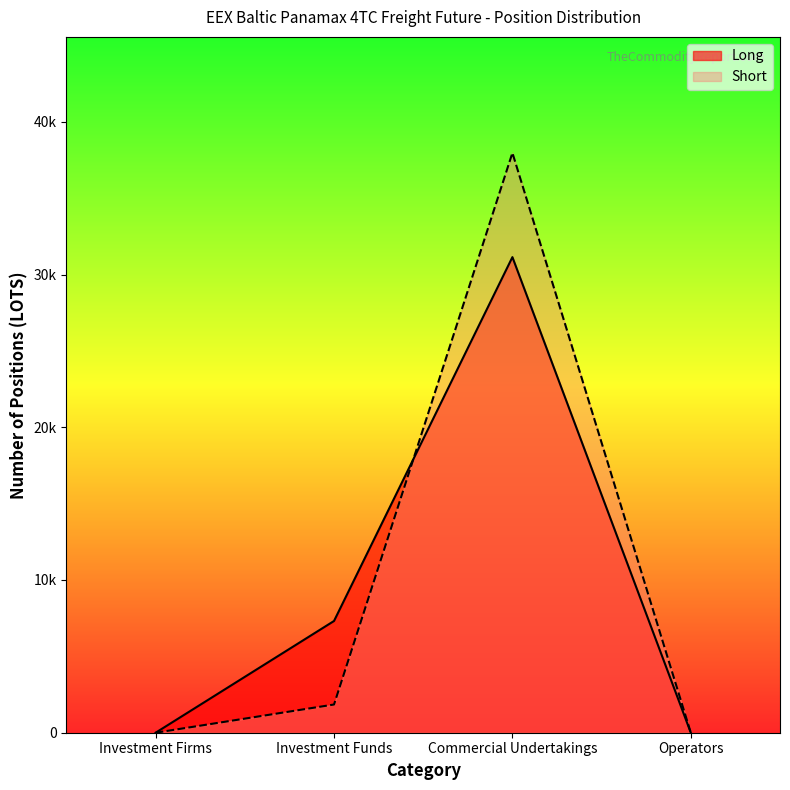

Is the value of Short at Investment Firms greater than the value of Long at Investment Firms?

No